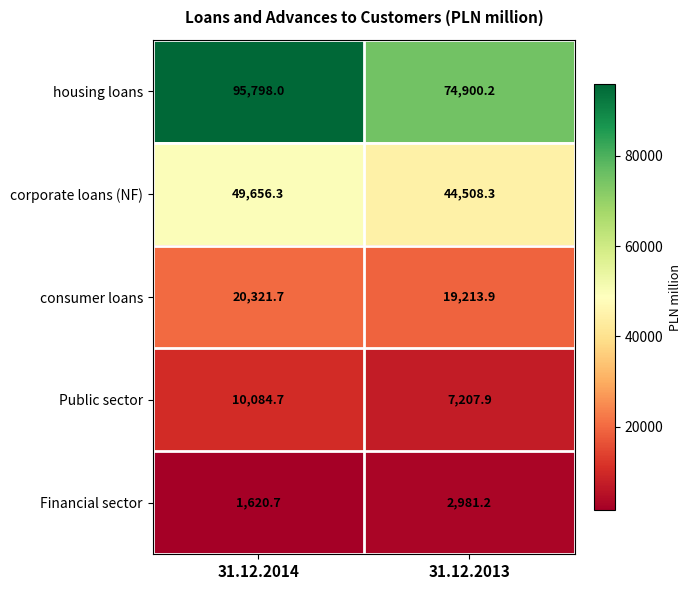

List the series in order of their peak value, lowest first.

Financial sector, Public sector, consumer loans, corporate loans (NF), housing loans